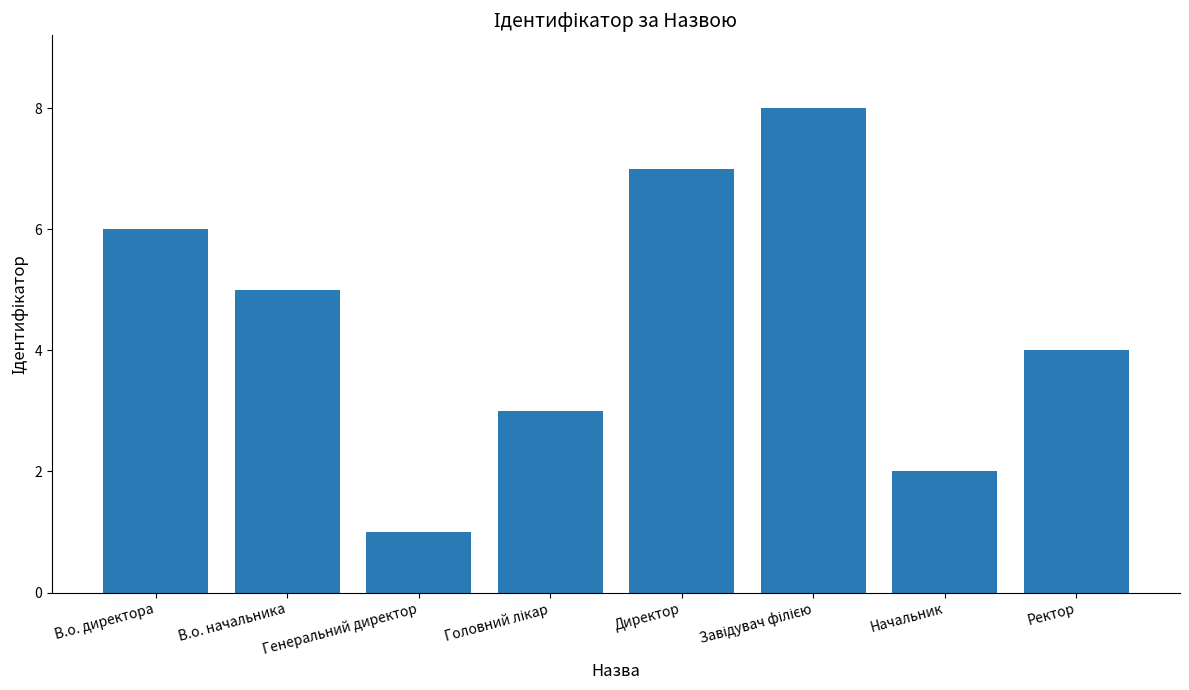

What is the ratio of the value at Начальник to the value at Генеральний директор?

2.0